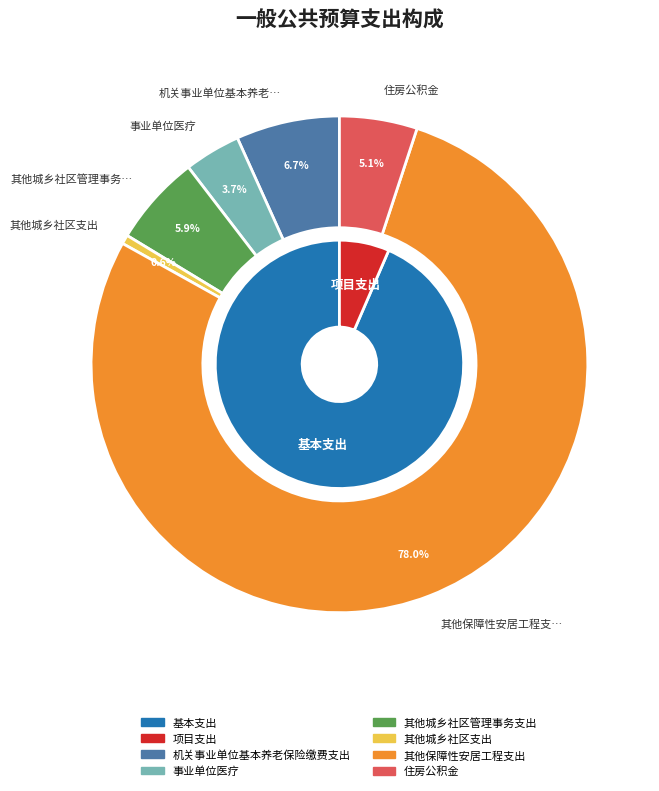

How many slices are in this pie chart?

6